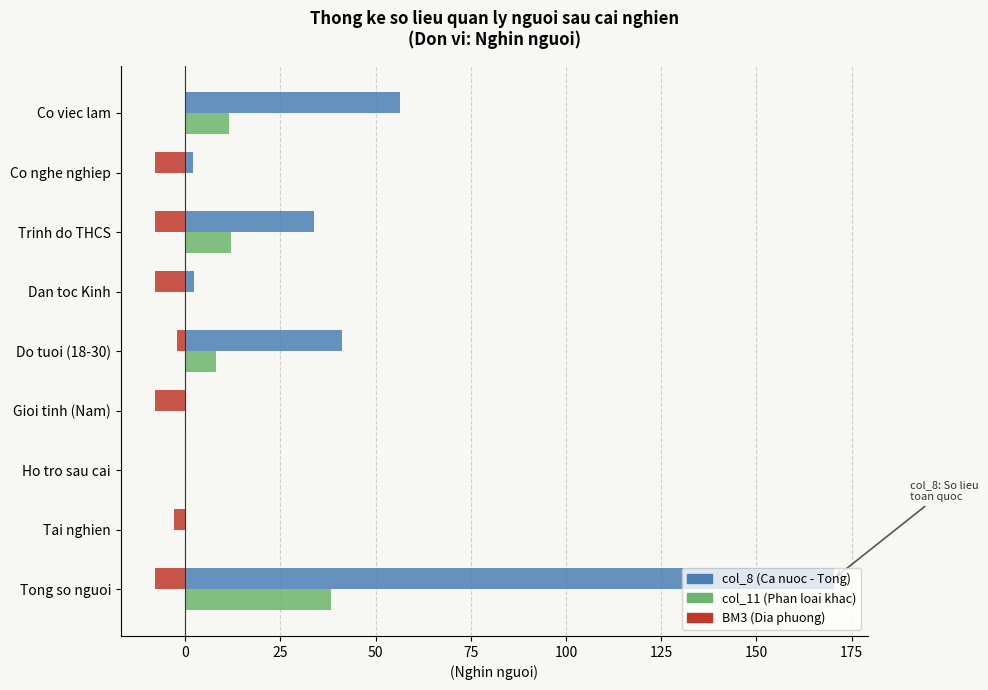

At which category does the chart reach its peak across all series?

Tong so nguoi